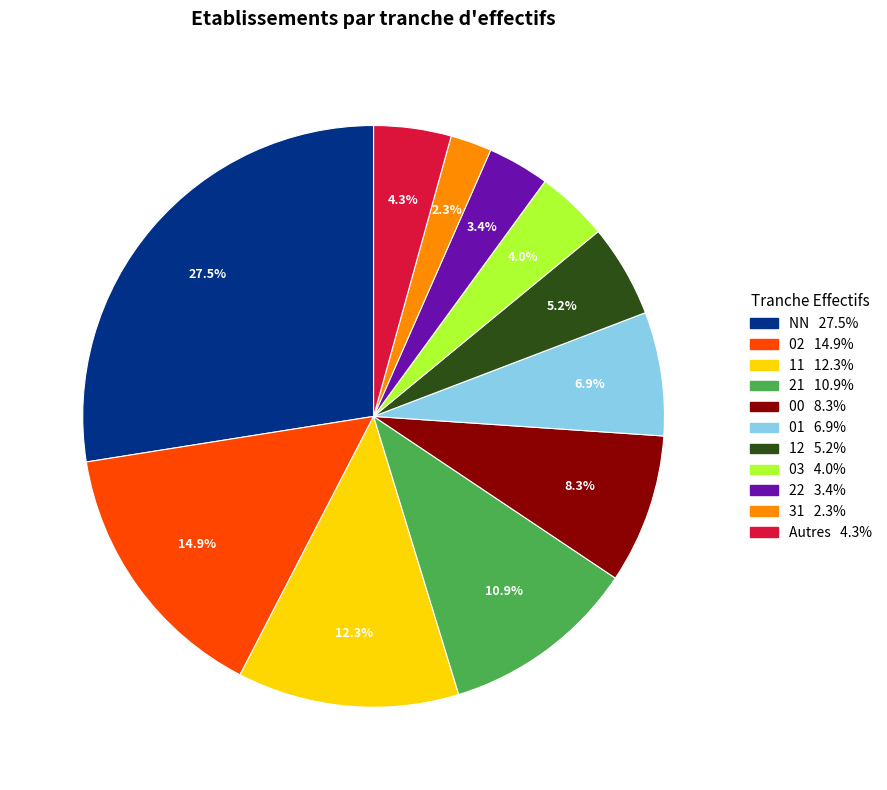

How many slices are in this pie chart?

11